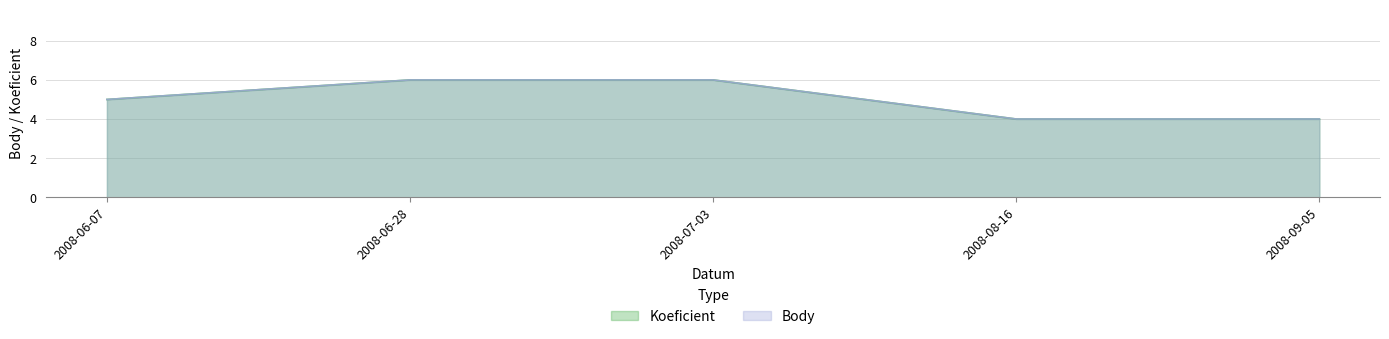

Count the number of categories in the chart.

5